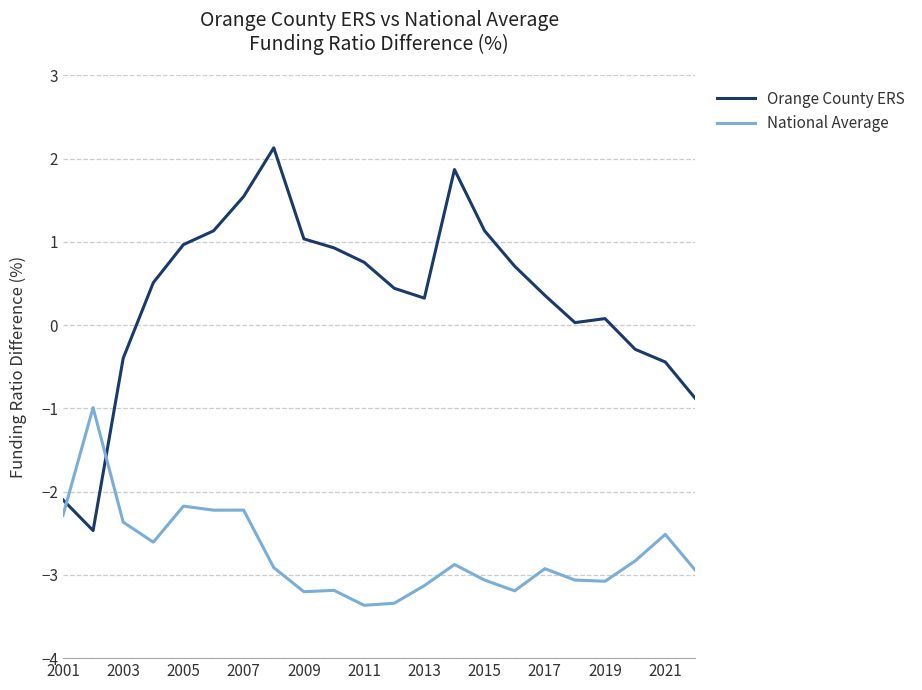

Which series has the largest total across all categories?

Orange County ERS